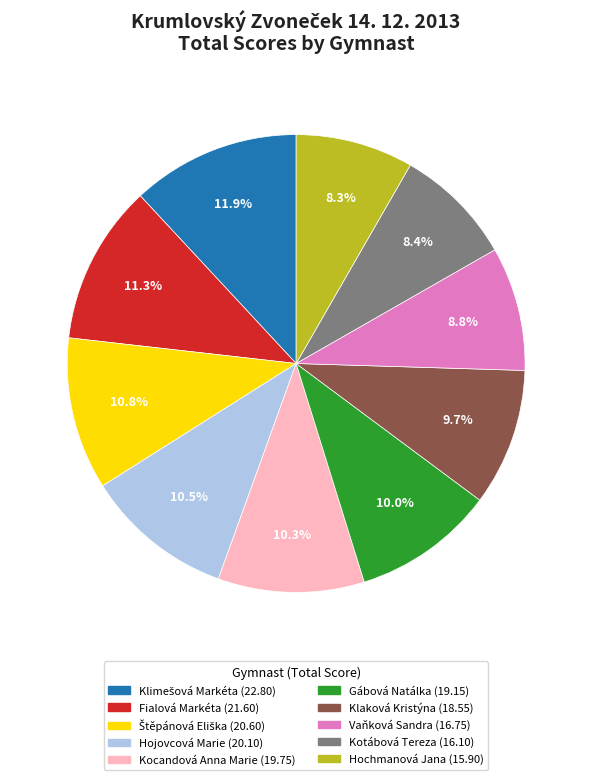

To the nearest percent, what portion does Fialová Markéta represent?

11%